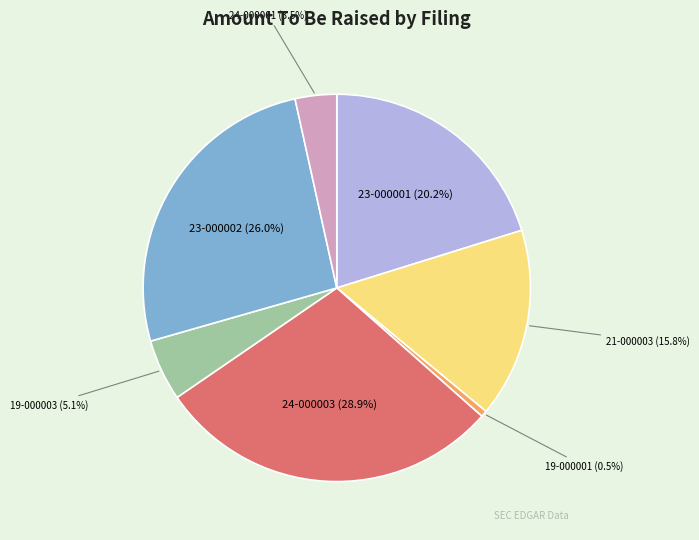

Count the number of slices in the pie.

7